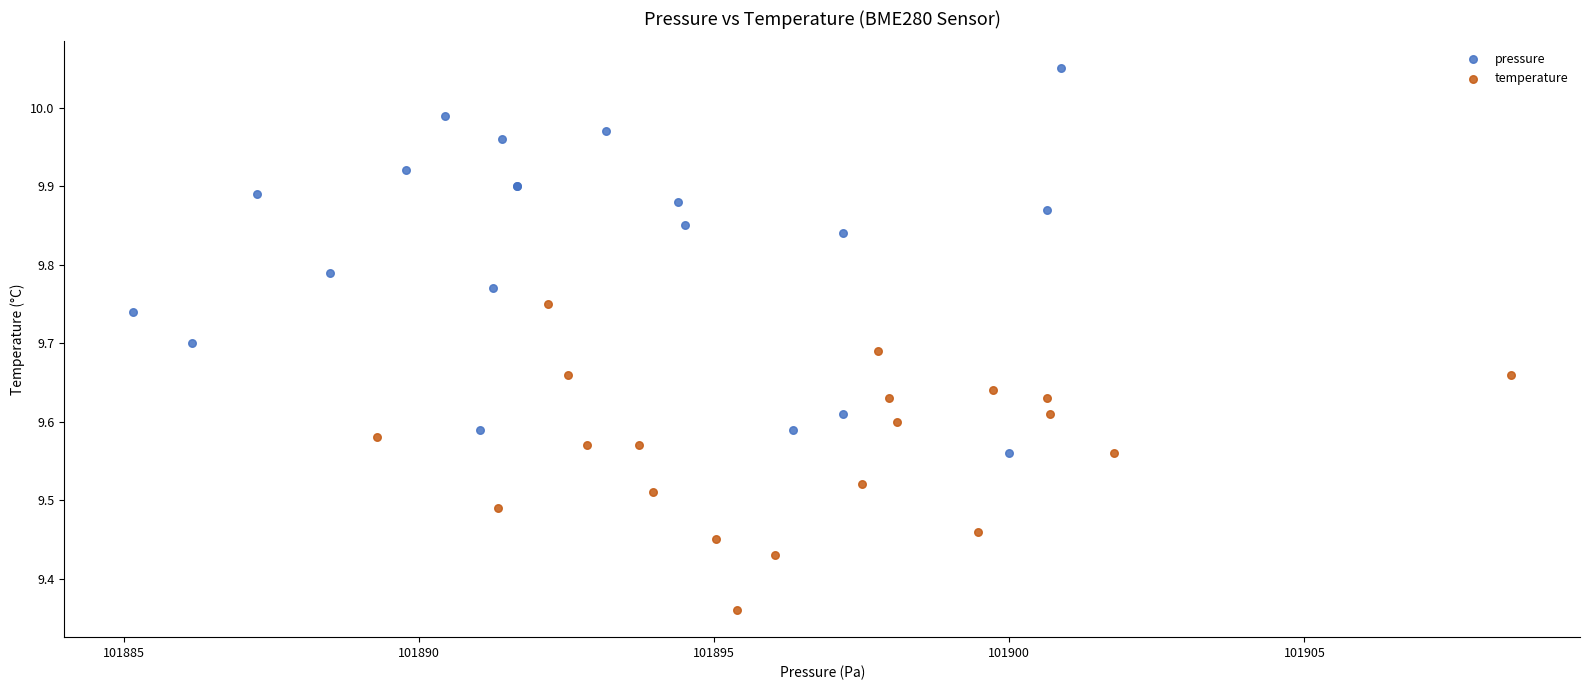

Which series reaches the minimum Y coordinate?

temperature